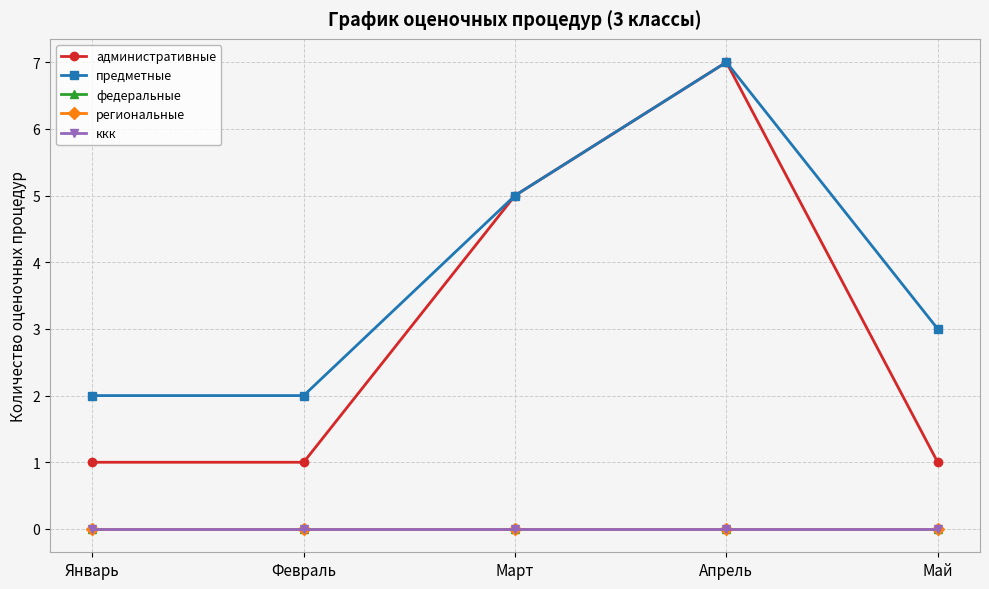

Does the chart have visible grid lines?

Yes